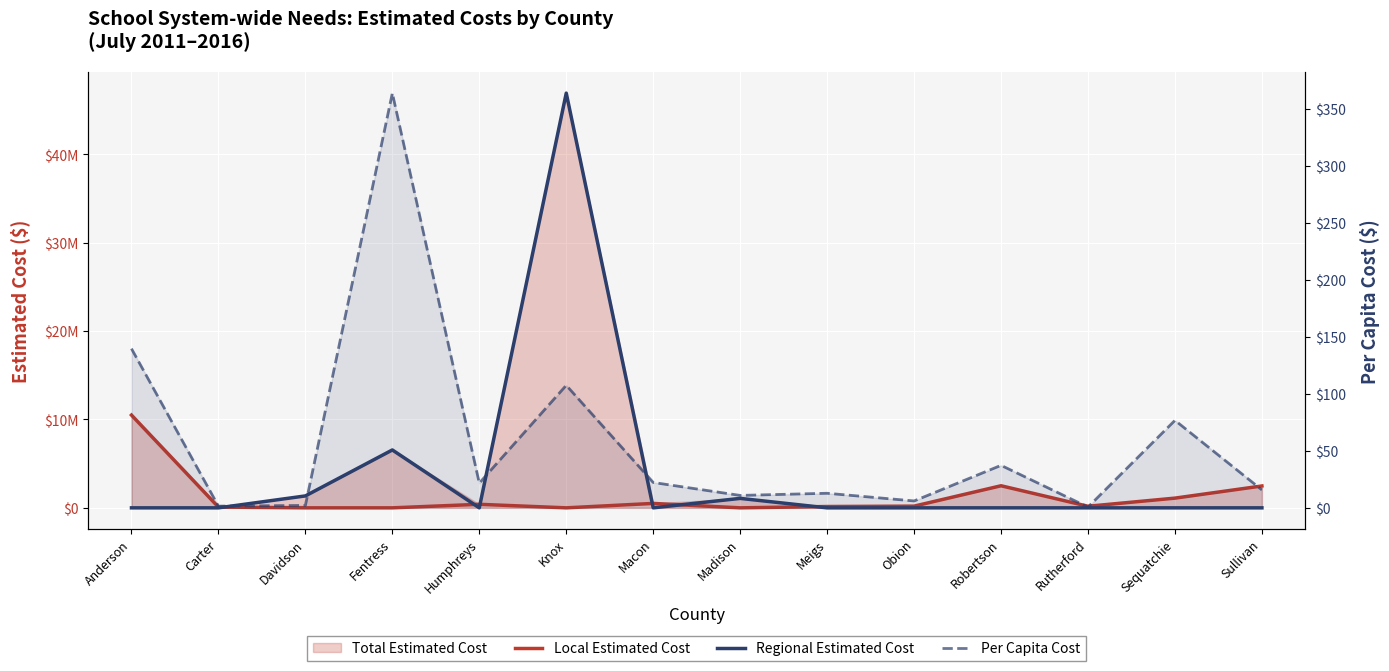

Reading left to right, transcribe all the data shown in this chart.

Local Estimated Cost: 10500000.0	85000.0	0.0	0.0	400000.0	0.0	500000.0	0.0	150000.0	192000.0	2500000.0	180000.0	1100000.0	2476000.0
Regional Estimated Cost: 0.0	0.0	1350000.0	6552000.0	0.0	46940000.0	0.0	1070000.0	0.0	0.0	0.0	0.0	0.0	0.0
Per Capita Cost: 139.6	1.5	2.1	363.6	21.7	107.4	22.2	10.9	12.8	6.0	37.2	0.7	76.7	15.7